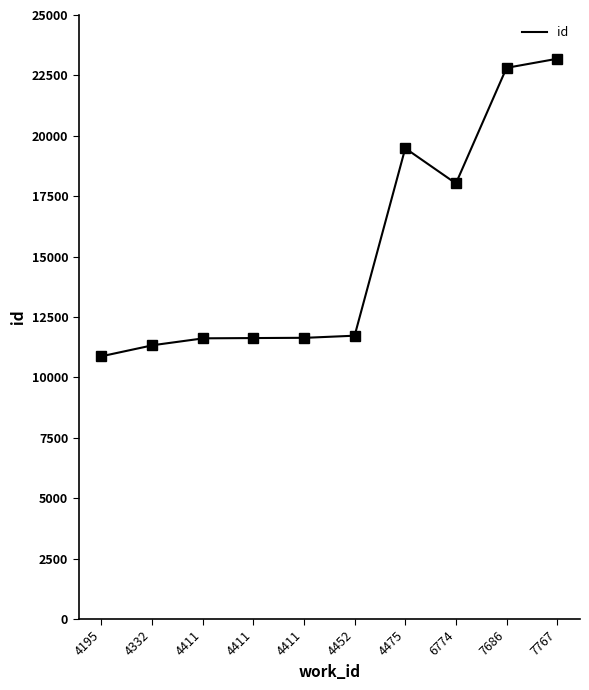

What is the average value?

15233